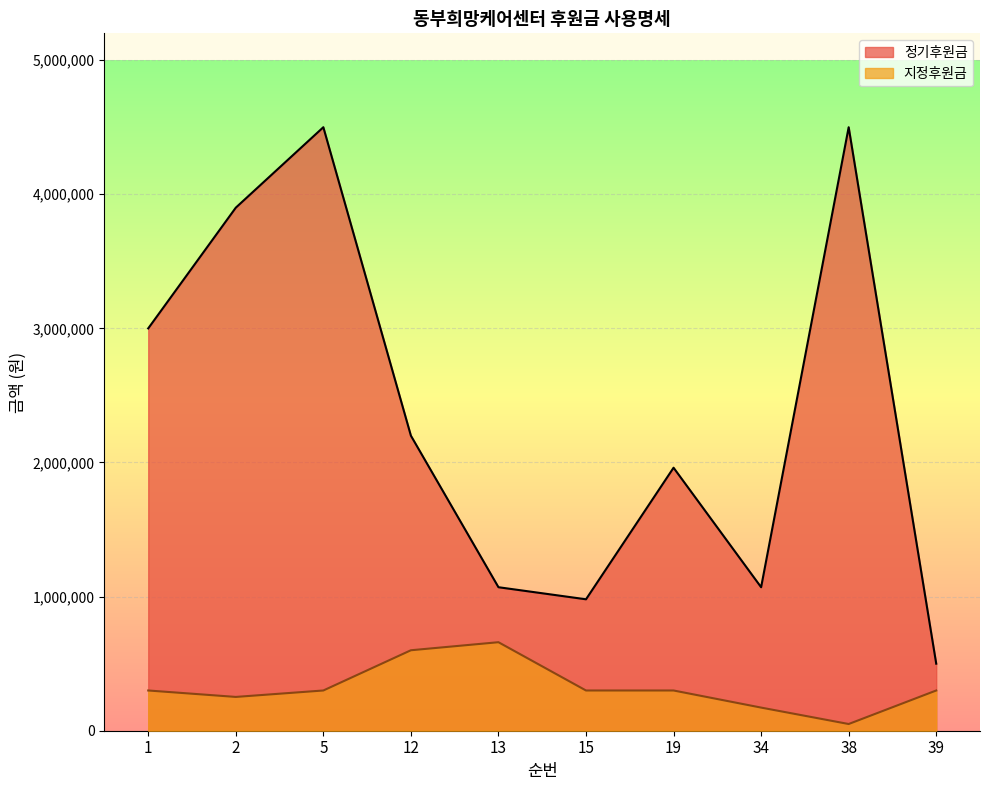

Which has a higher value, 5 or 1?

5